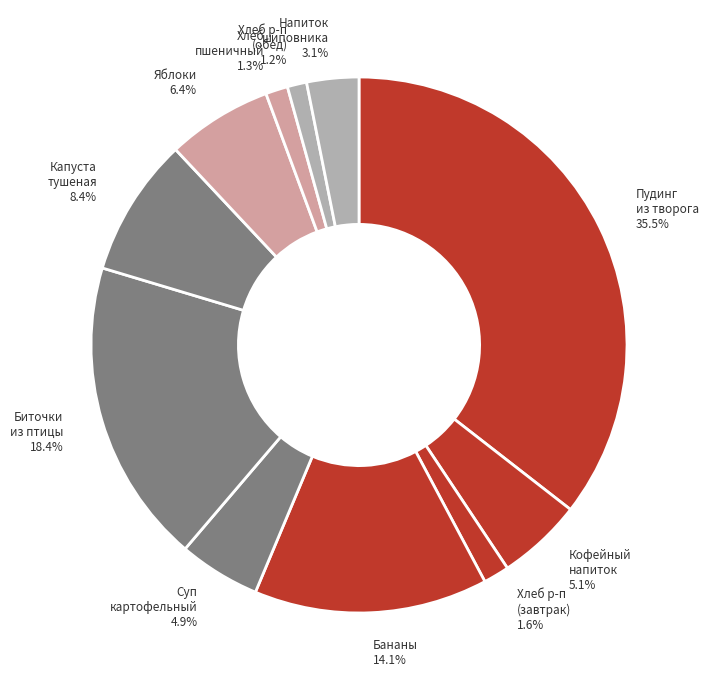

What portion of the pie excludes Суп картофельный?

95.1%